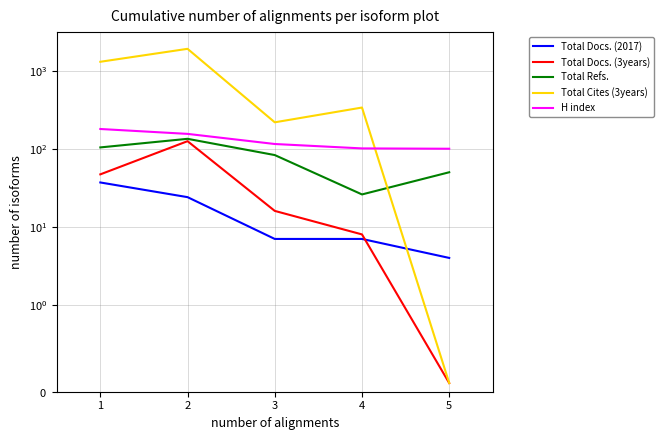

Which series has the widest spread of values?

Total Cites (3years)